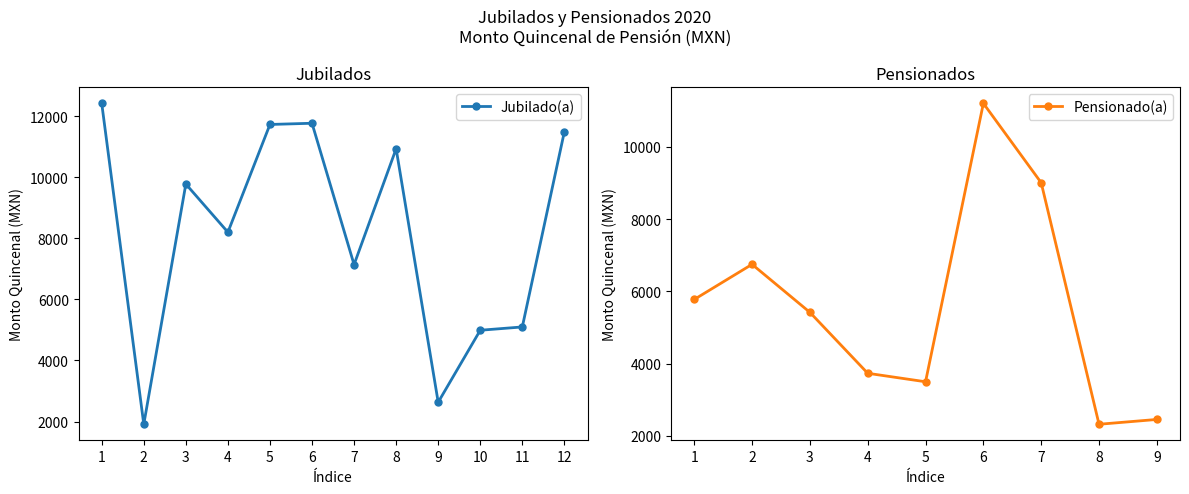

What is the value of the Jubilado(a) point at the 2nd from the left?

1910.5